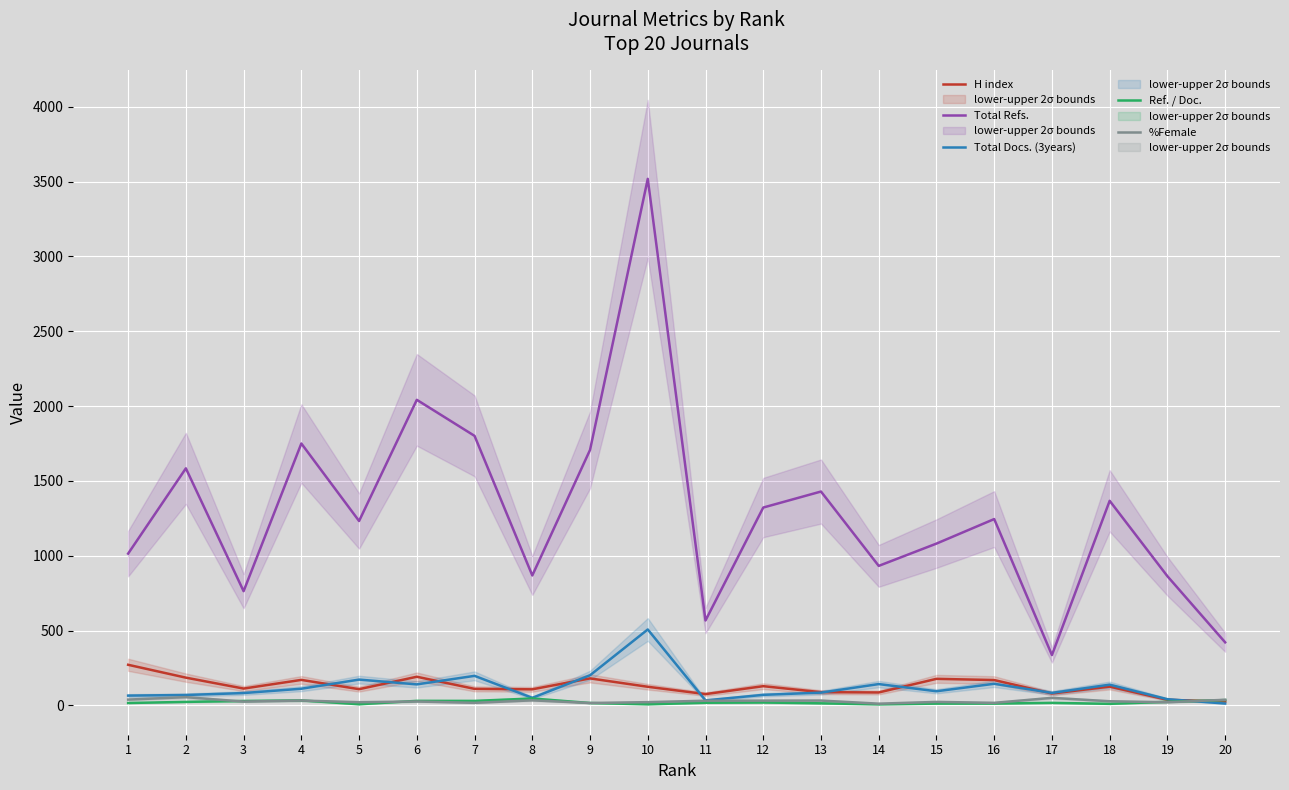

What is the value of the Total Docs. (3years) point at the 4th from the left?

111.0